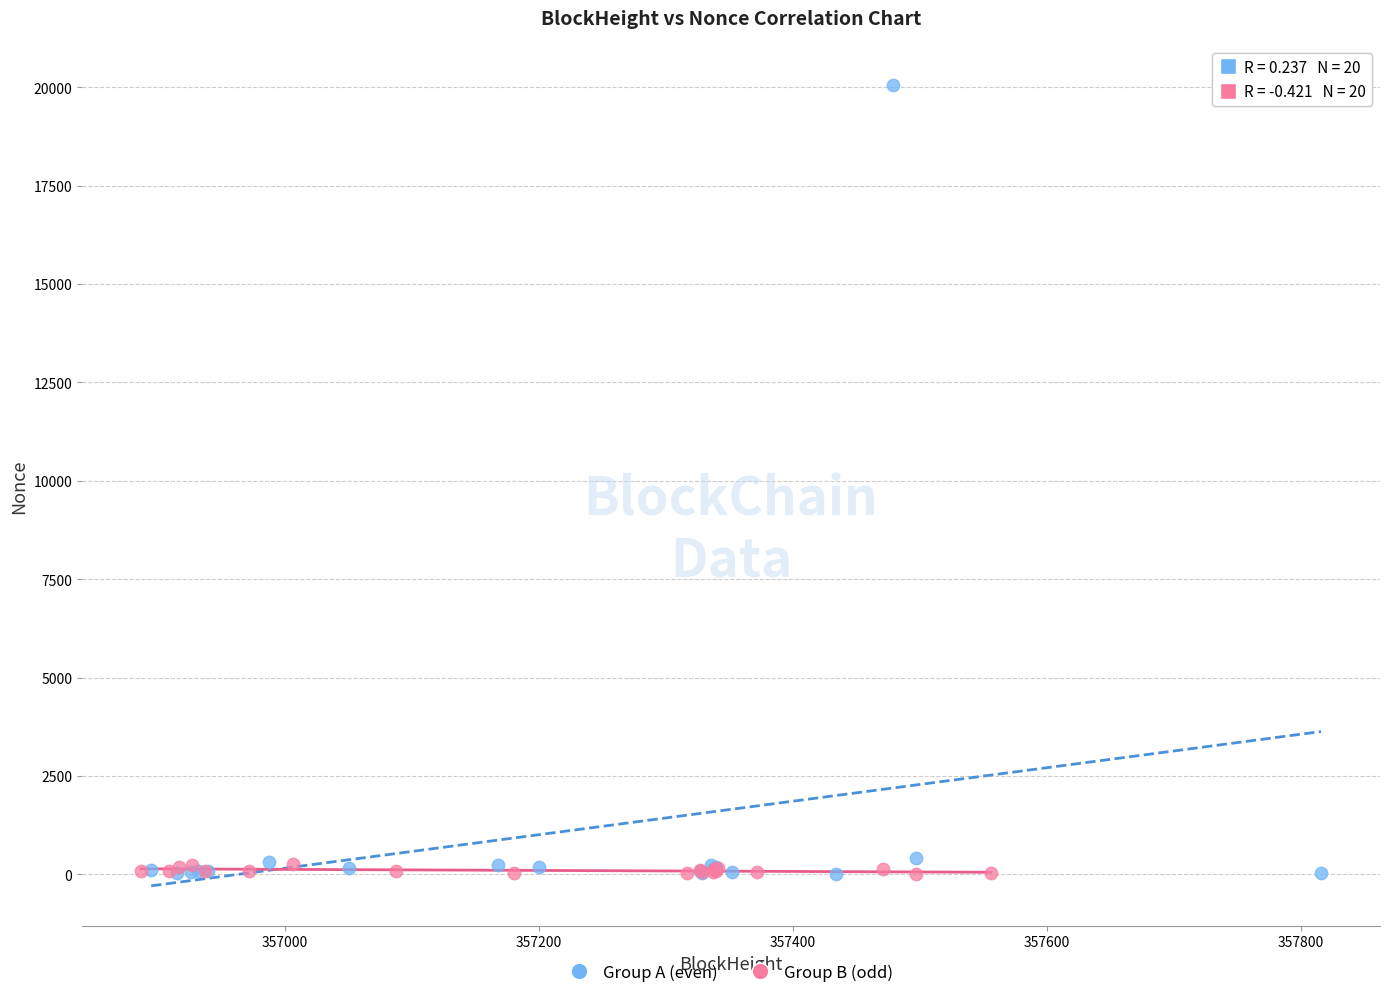

What are all the series names shown in the legend?

Group A (even), Group B (odd)